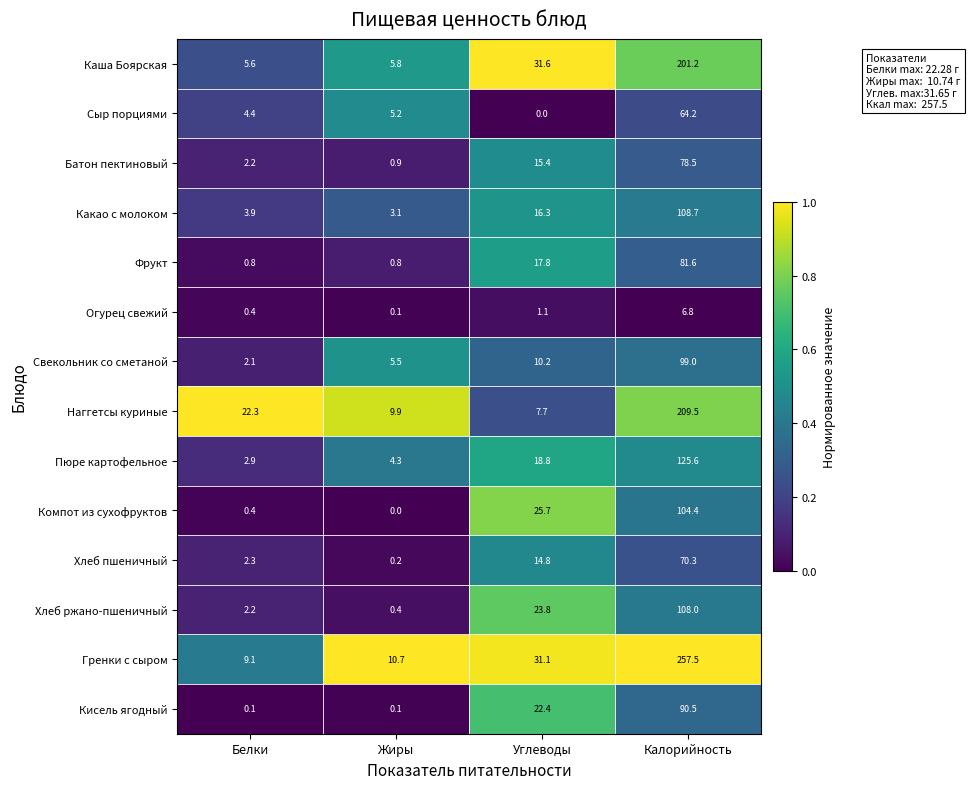

At which category is the sum across all series the highest?

Калорийность